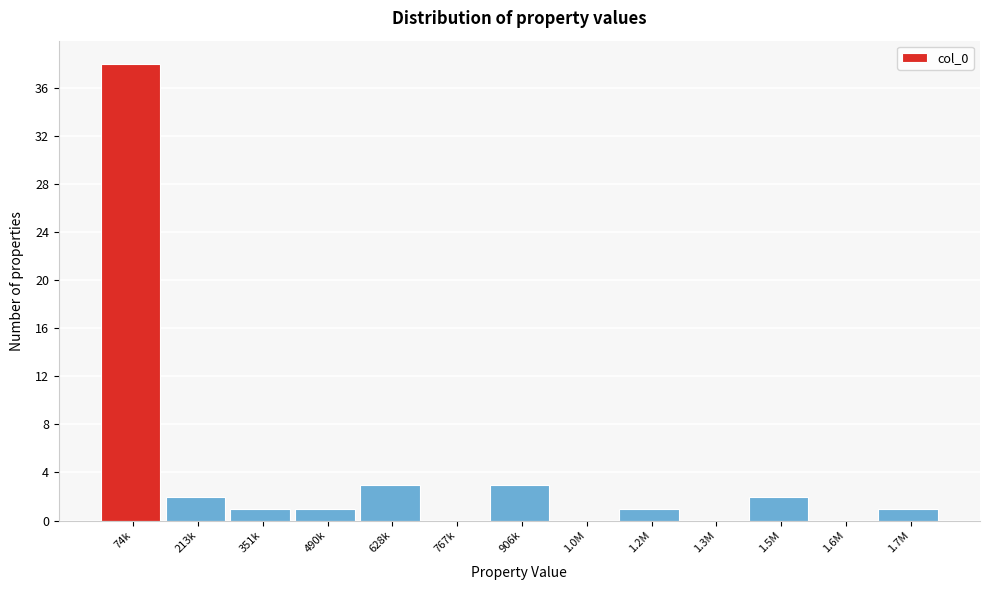

Reading left to right, list all the values displayed in this chart.

74k=38	213k=2	351k=1	490k=1	628k=3	767k=0	906k=3	1.0M=0	1.2M=1	1.3M=0	1.5M=2	1.6M=0	1.7M=1